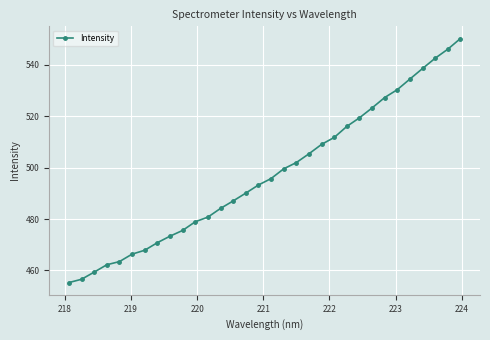

What is the difference between the maximum and minimum values?

95.0